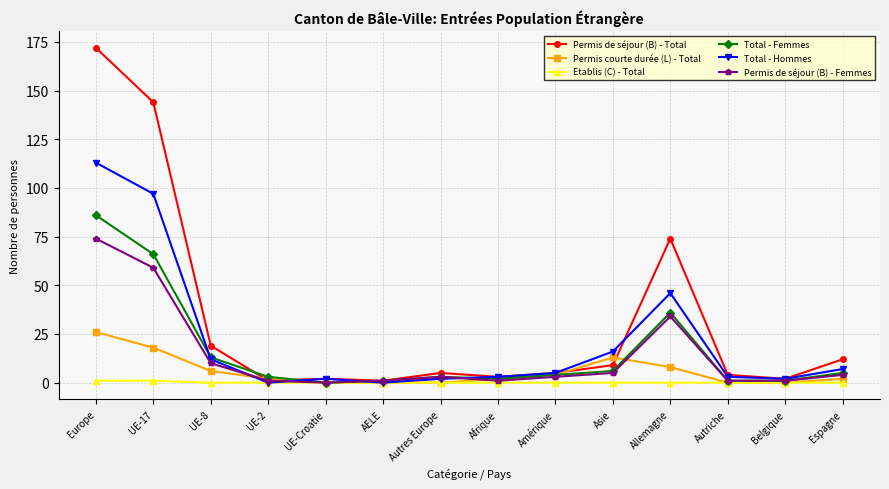

Between Europe and UE-8, which series saw the biggest shift?

Permis de séjour (B) - Total